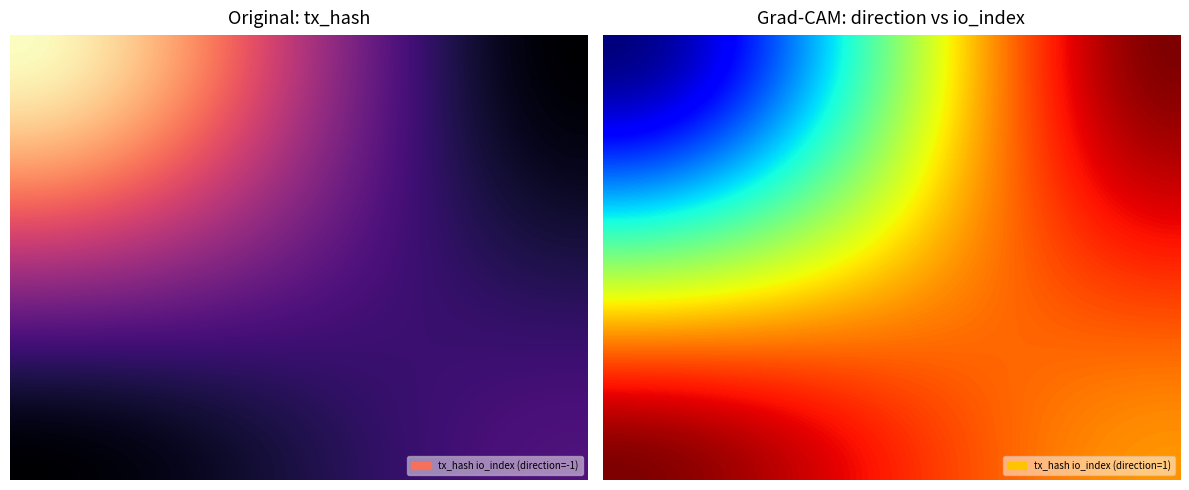

What is the maximum value shown in the chart?

68